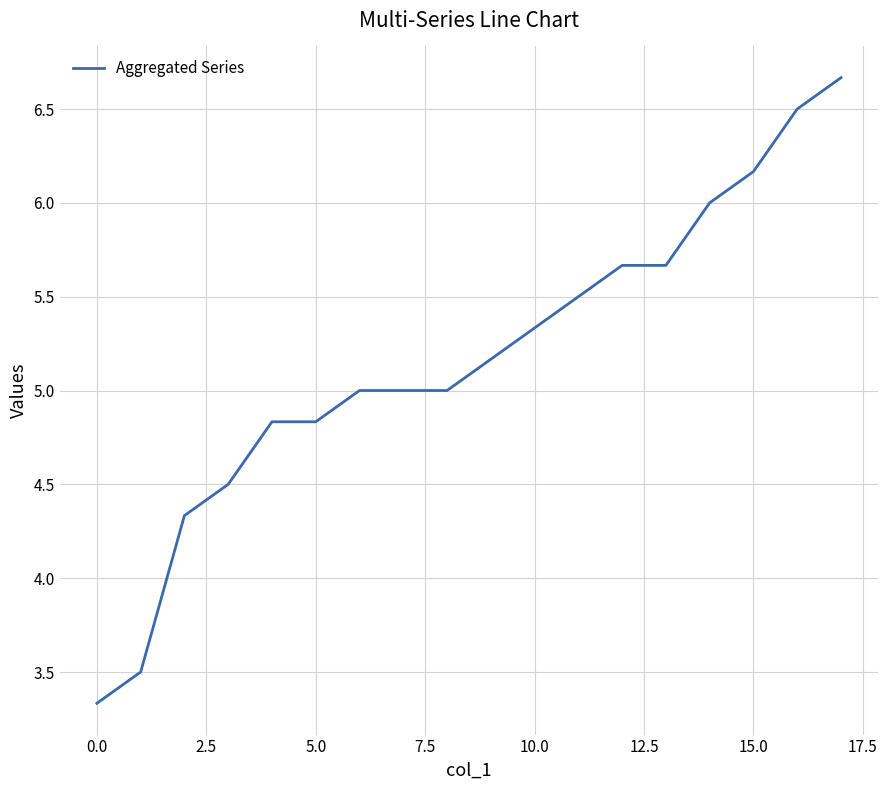

What is the difference between the maximum and minimum values?

3.3